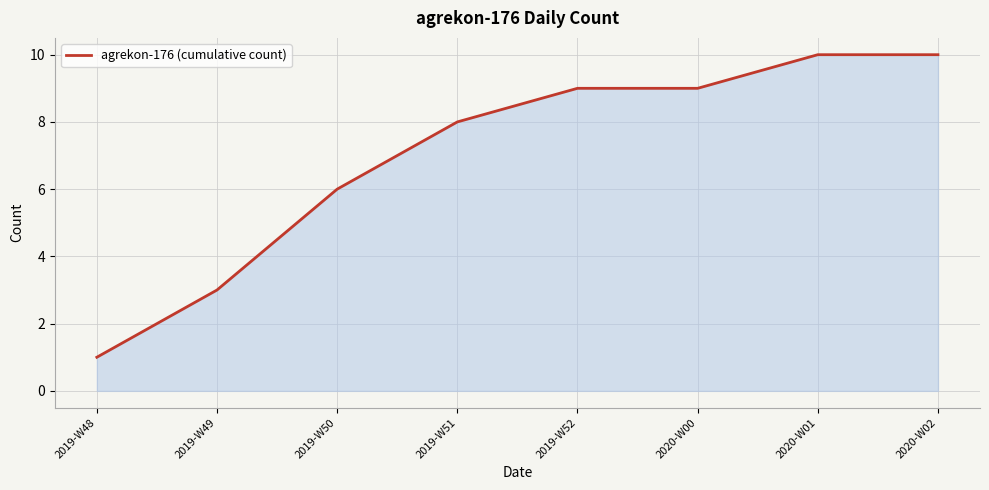

How many lines are shown in the chart?

1